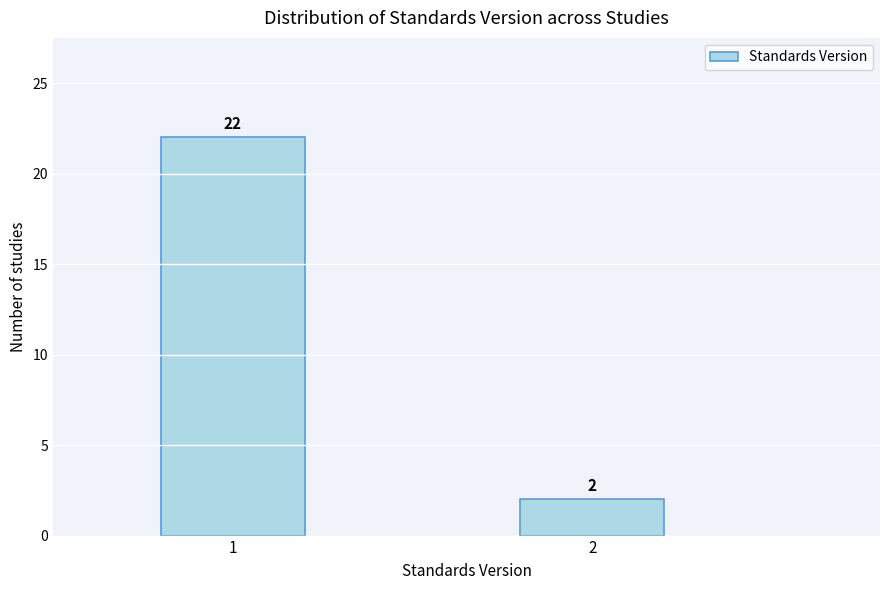

Reading left to right, transcribe all the data shown in this chart.

1=22	2=2